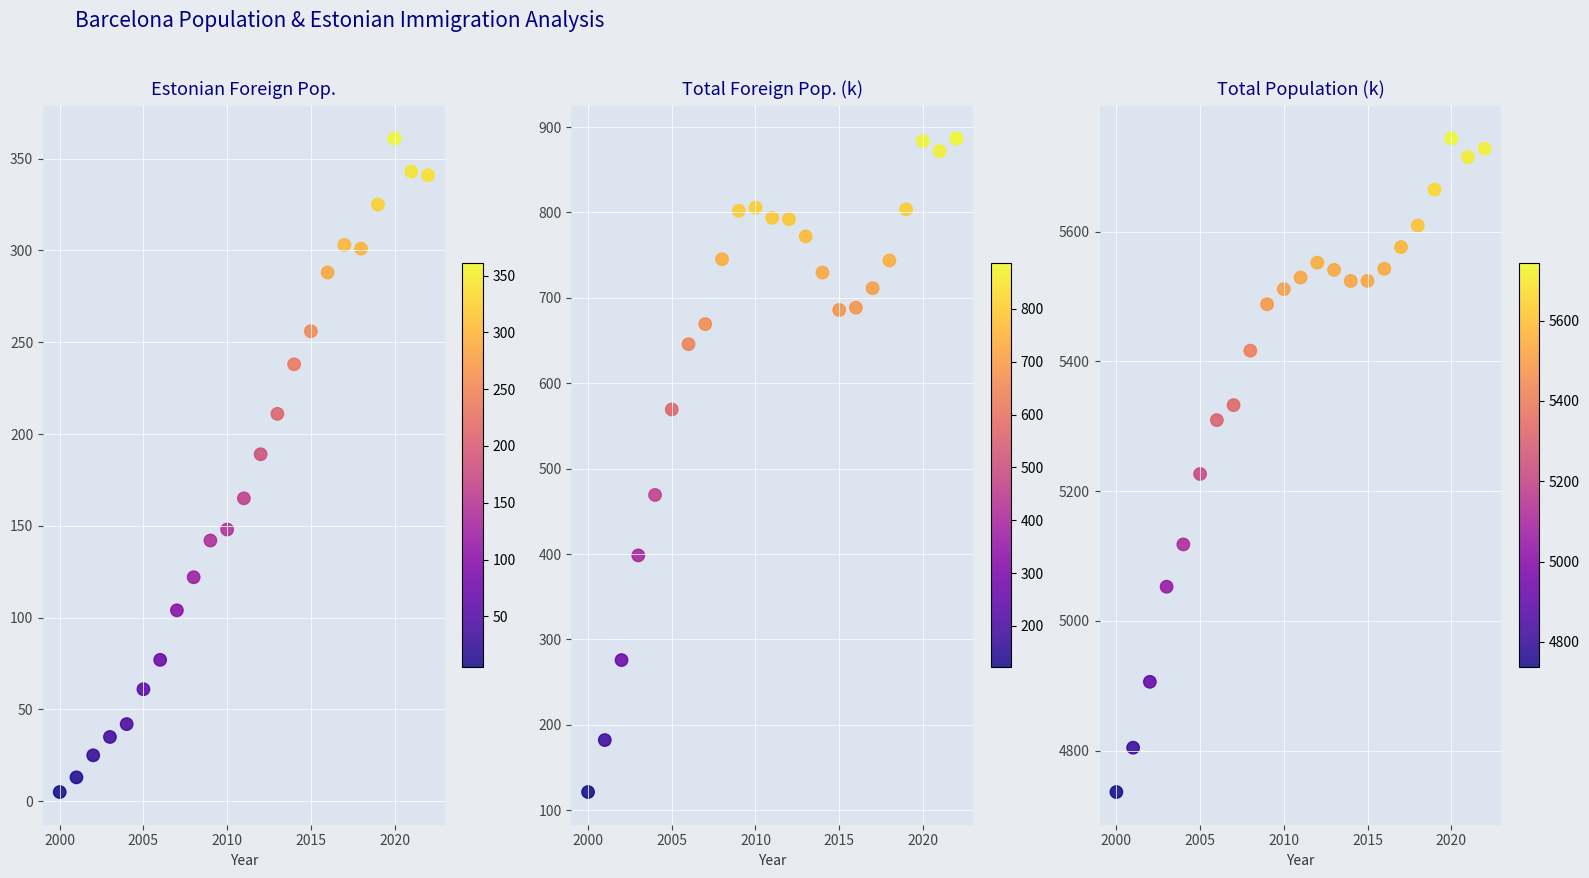

Which series has the widest spread of values?

Total Population (k)